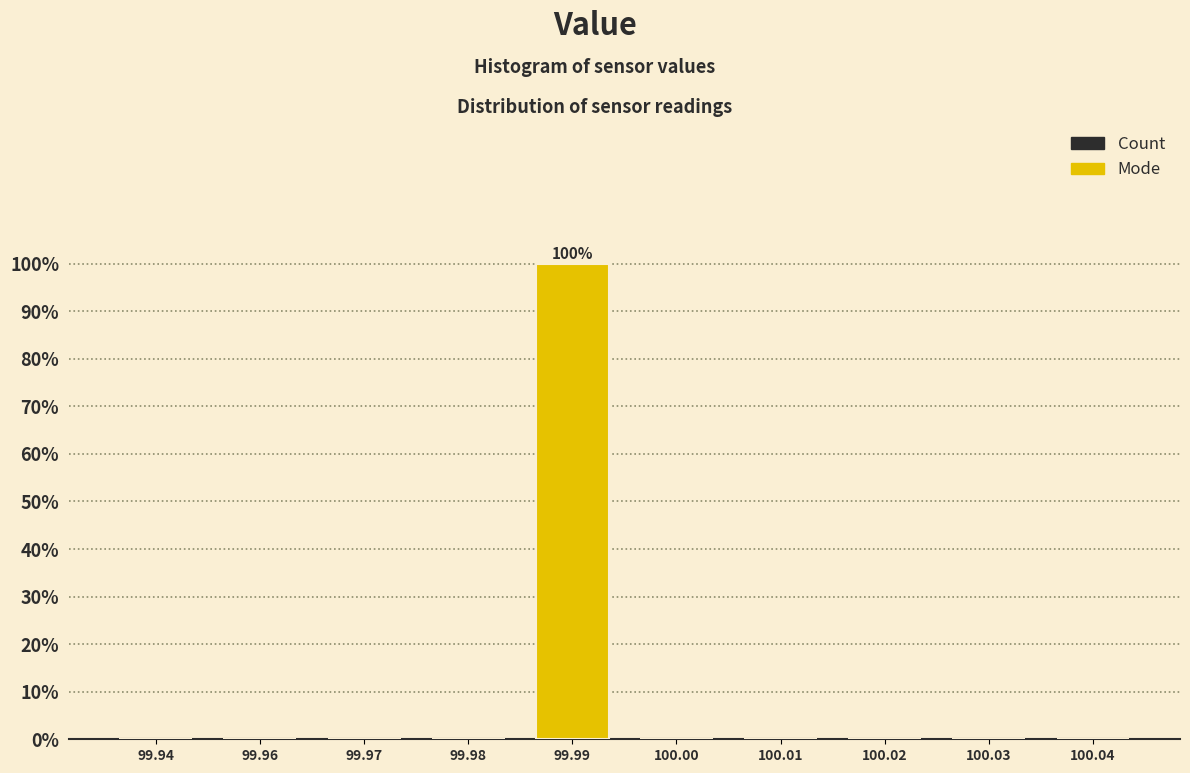

Reading left to right, what are all the values shown in this chart?

99.94=0	99.96=0	99.97=0	99.98=0	99.99=100	100.00=0	100.01=0	100.02=0	100.03=0	100.04=0